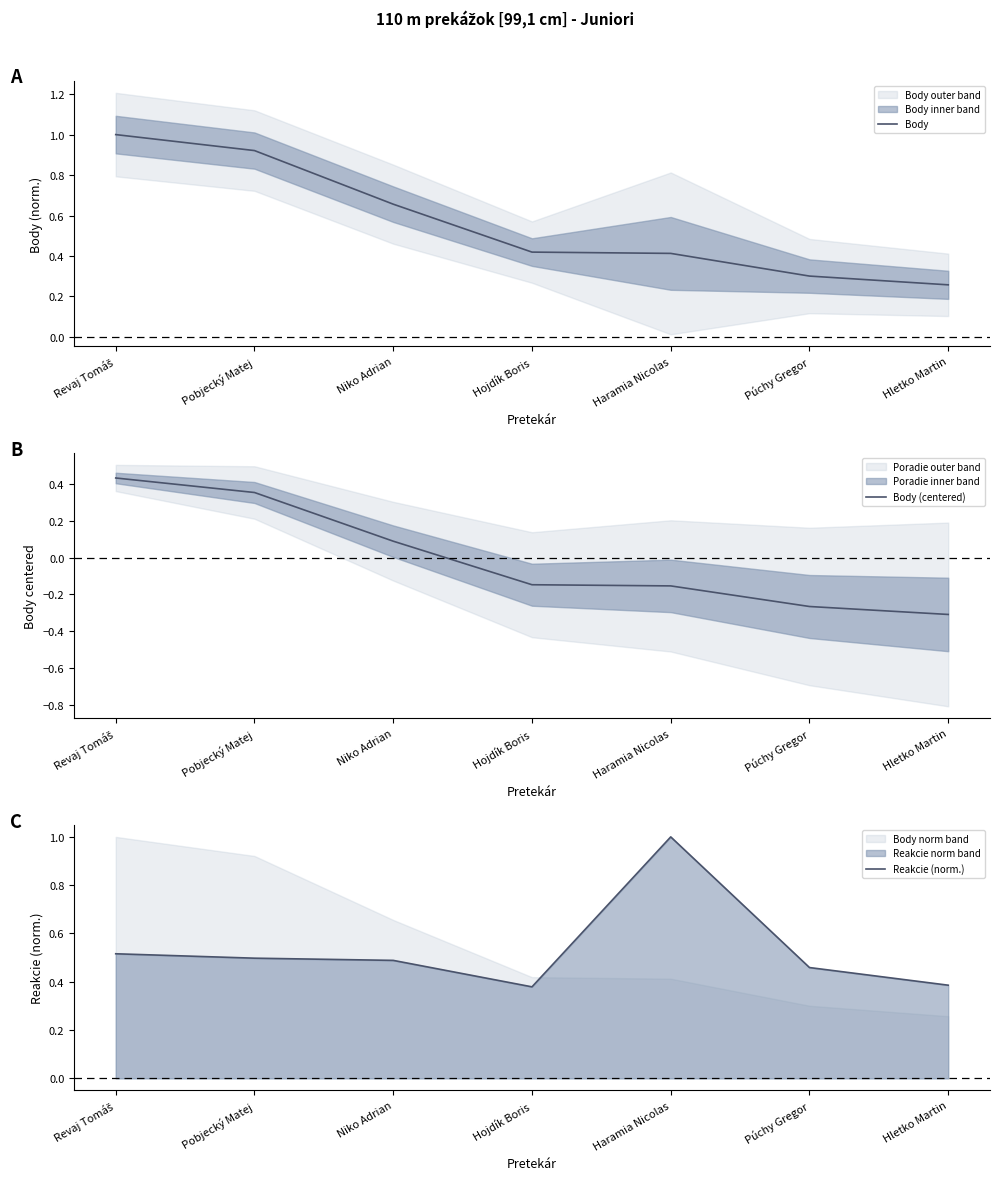

True or false: Body (centered) has a value of -0.5 at Púchy Gregor.

False